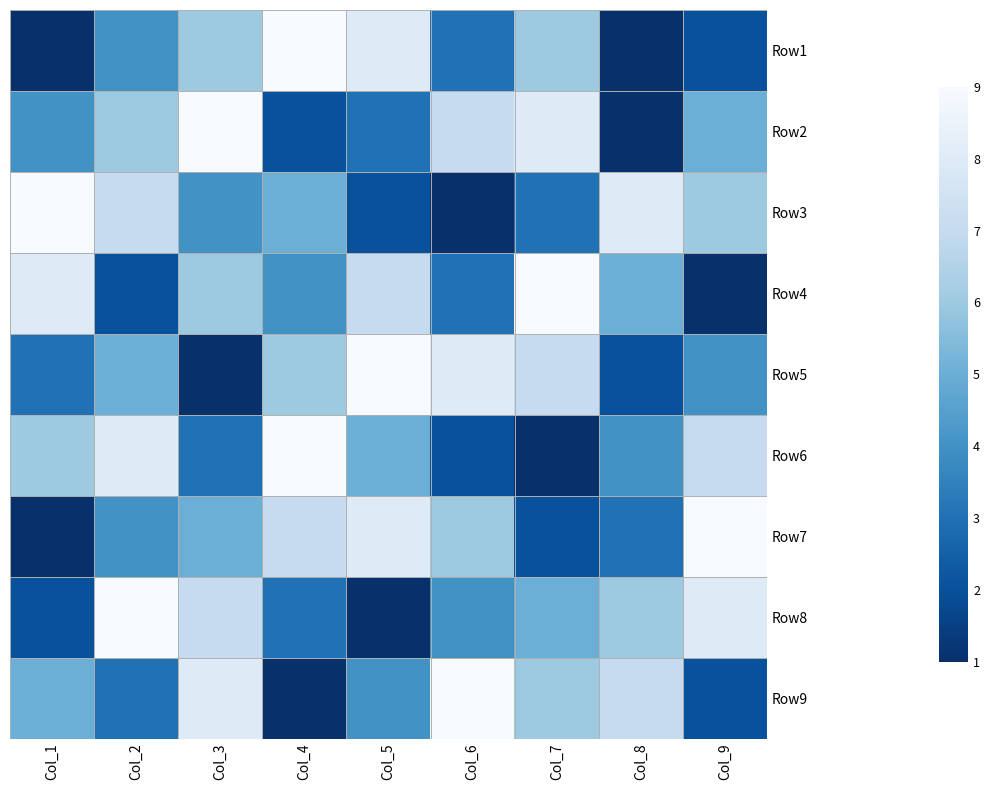

Between Col_7 and Col_1, which is larger?

Col_7